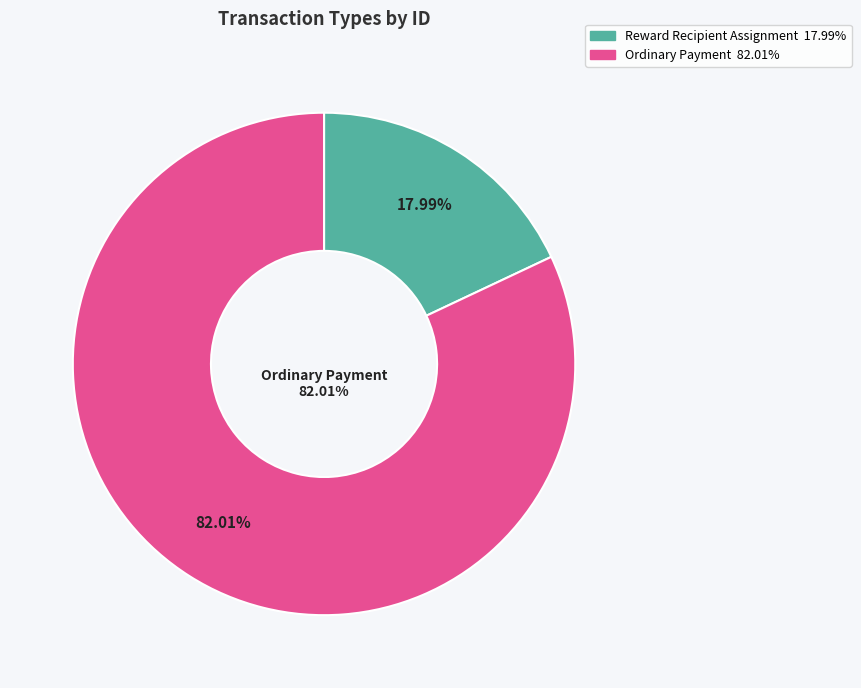

Between Reward Recipient Assignment and Ordinary Payment, which is larger?

Ordinary Payment